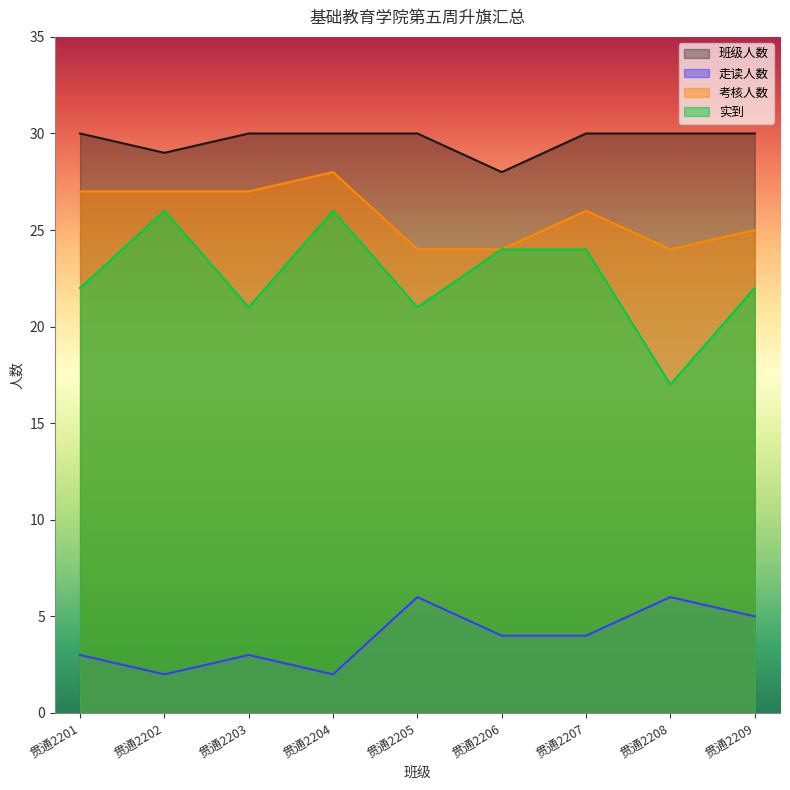

What is the average value of the 走读人数 series?

4